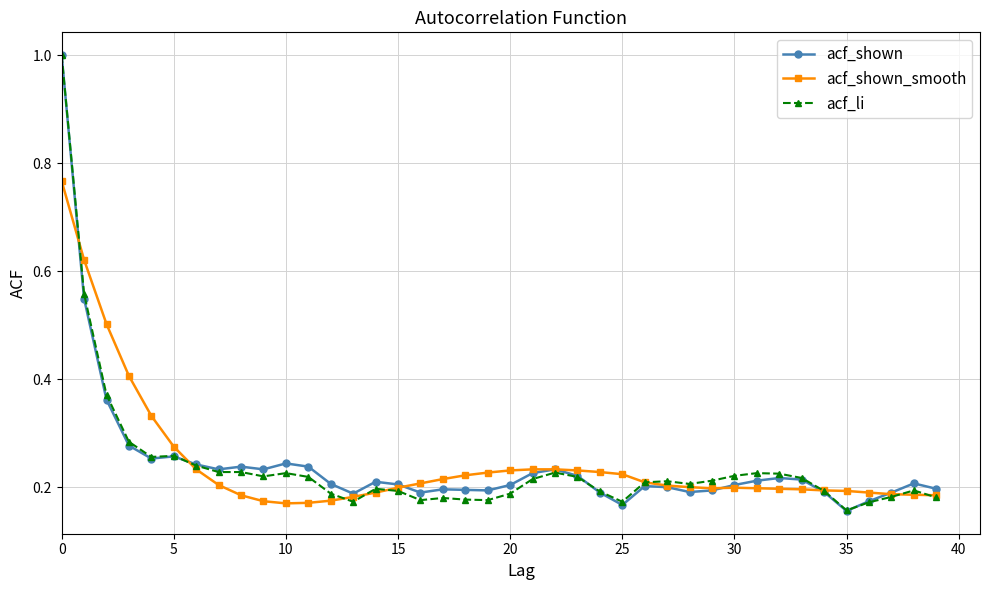

What is the maximum value shown in the chart?

1.0